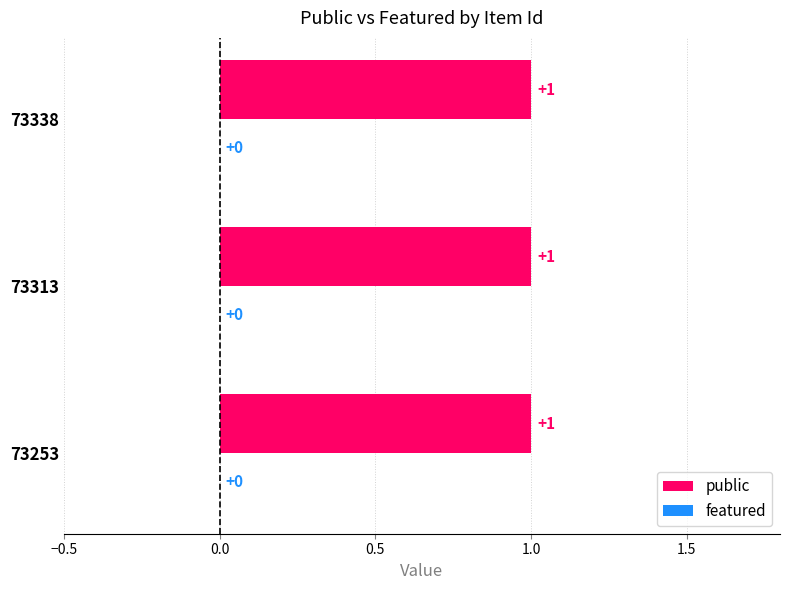

Is the value of public at 73338 greater than the value of featured at 73253?

Yes